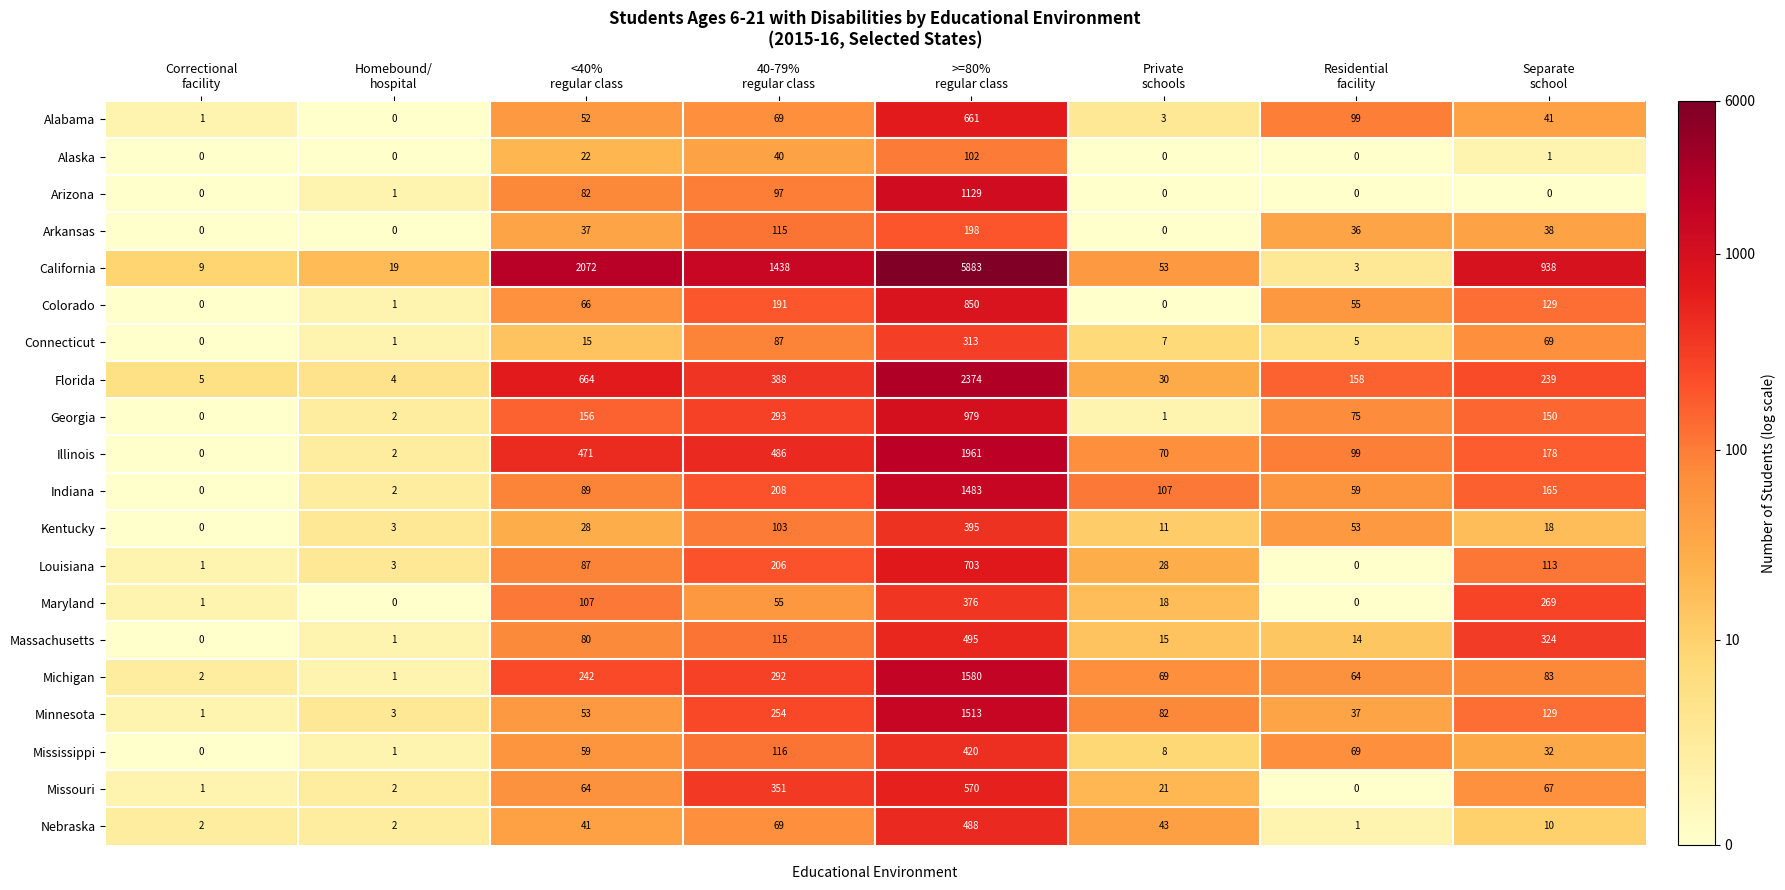

What is the average value of the Florida series?

483